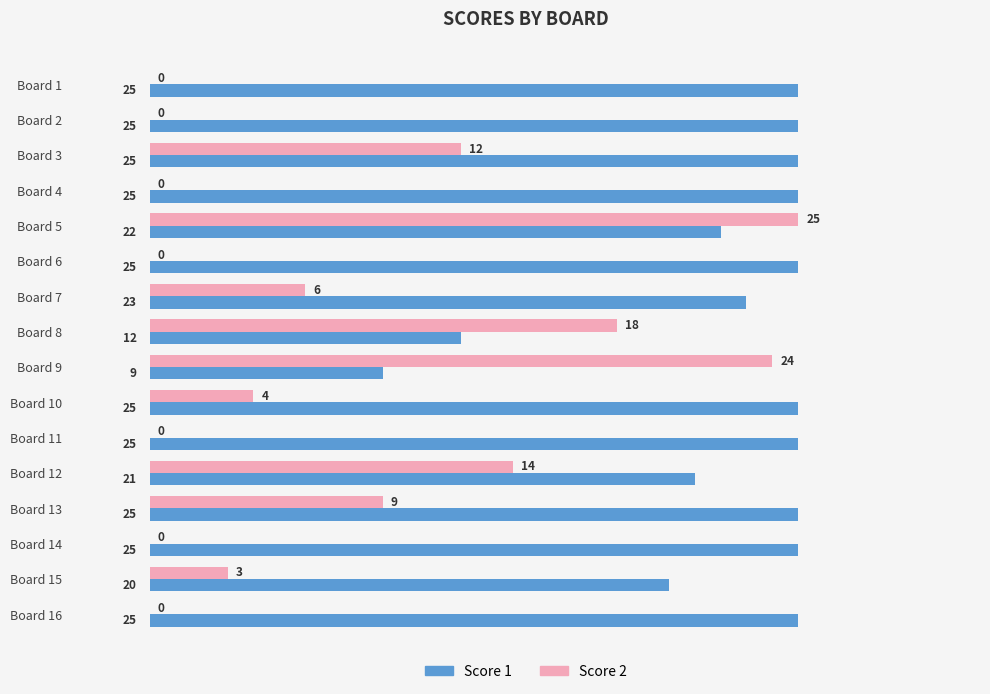

Between Board 8 and Board 12, which series saw the biggest shift?

Score 1